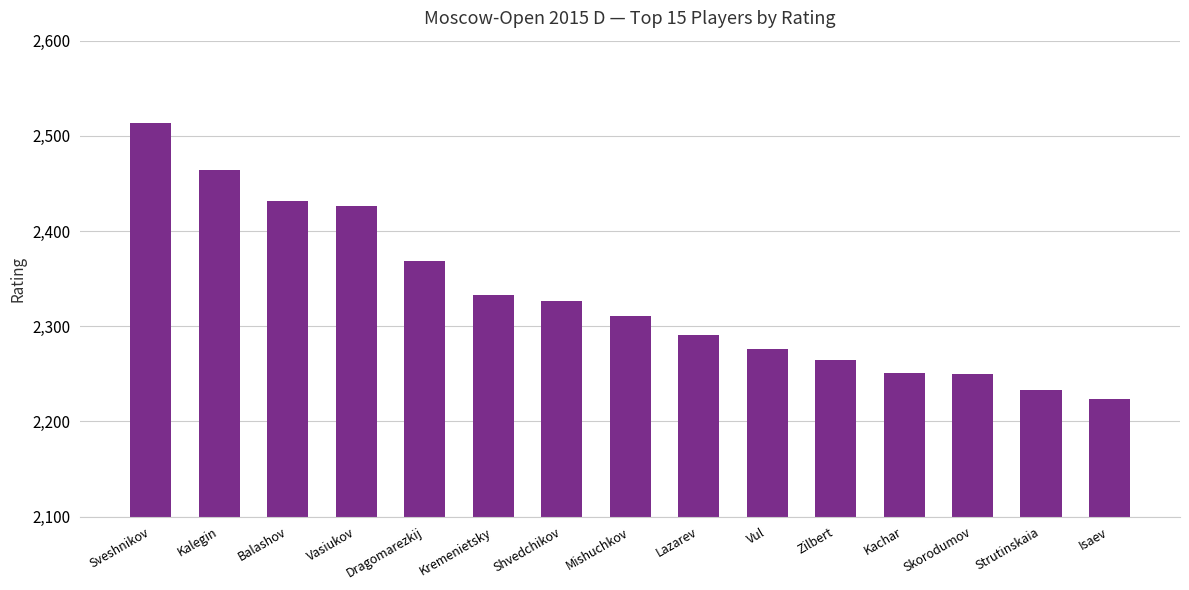

What is the change in value from Mishuchkov to Zilbert?

-47